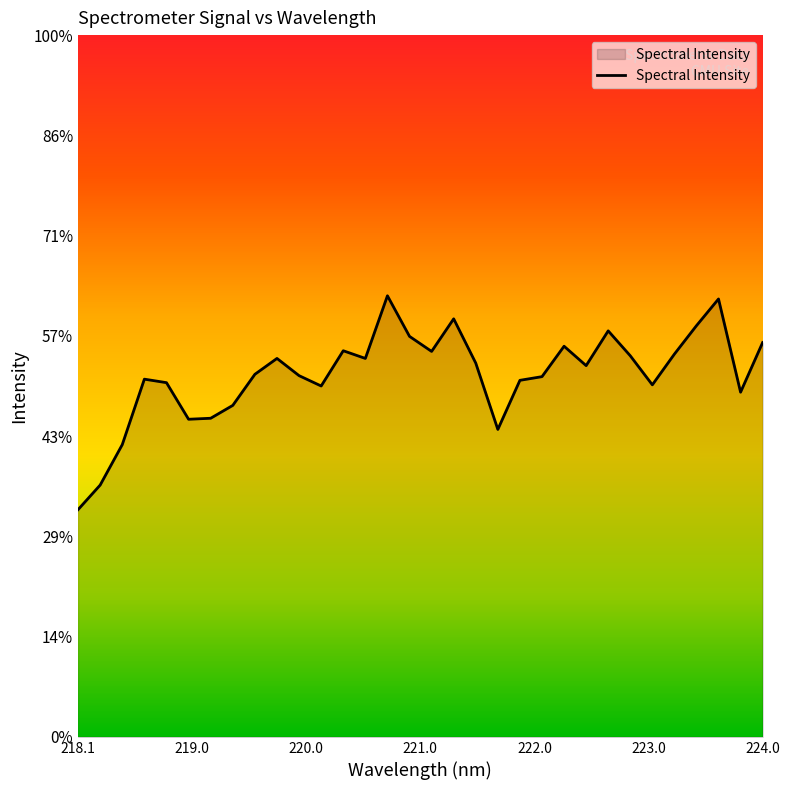

Does the chart have visible grid lines?

No